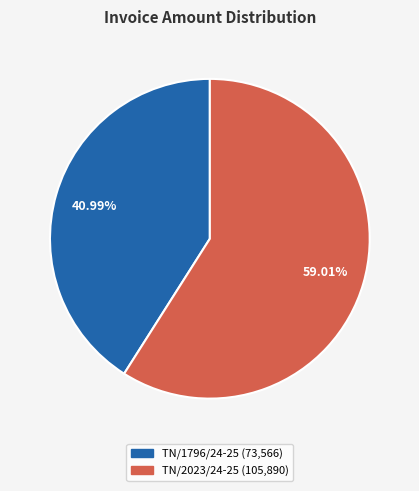

Which category has the biggest portion of the pie?

TN/2023/24-25